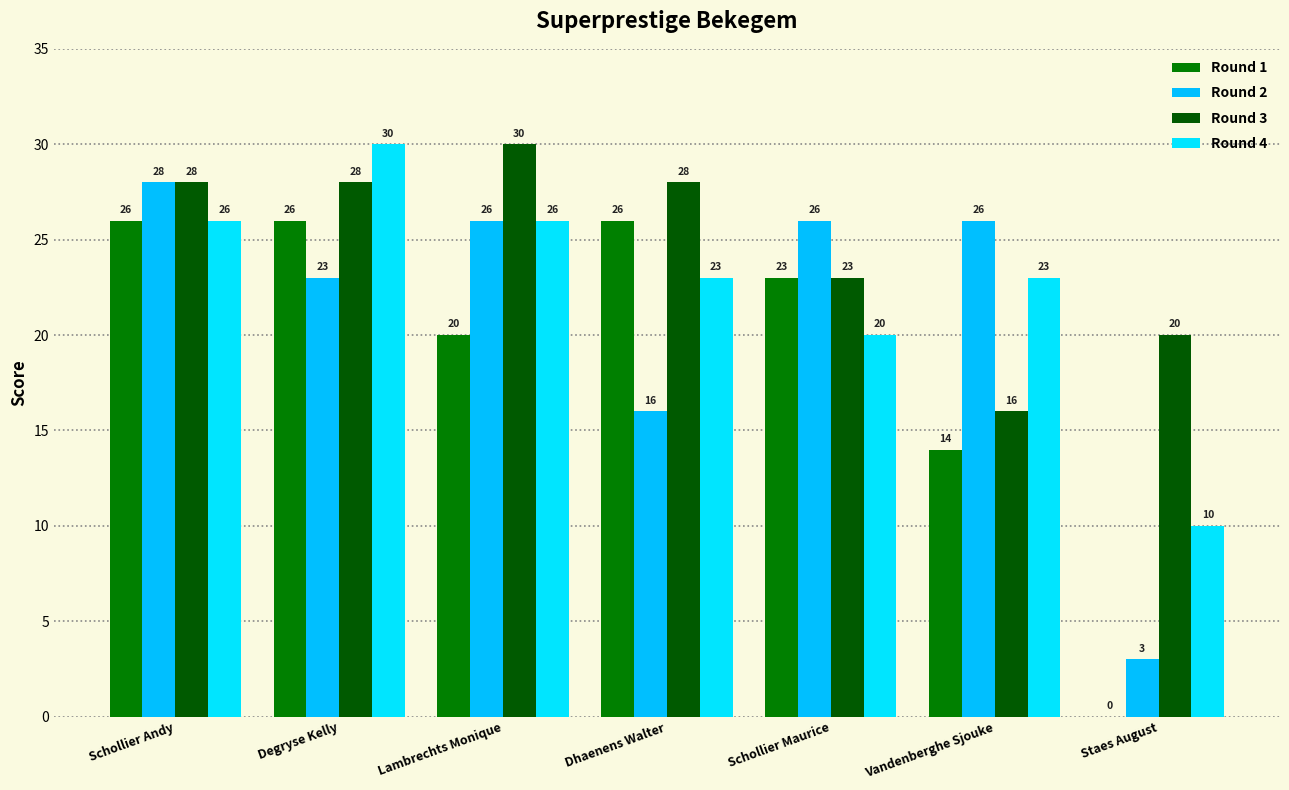

Where does the Round 1 series first go above 23?

Schollier Andy